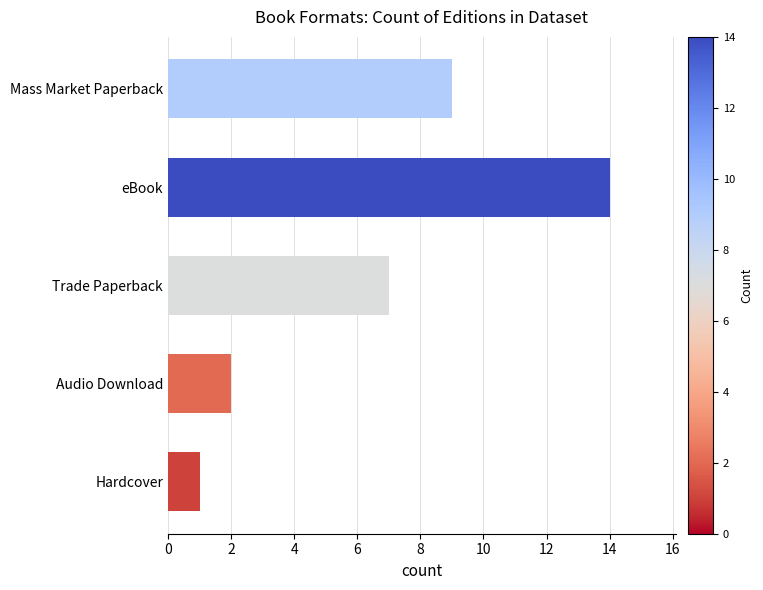

List the labels in order of value, smallest first.

Hardcover, Audio Download, Trade Paperback, Mass Market Paperback, eBook